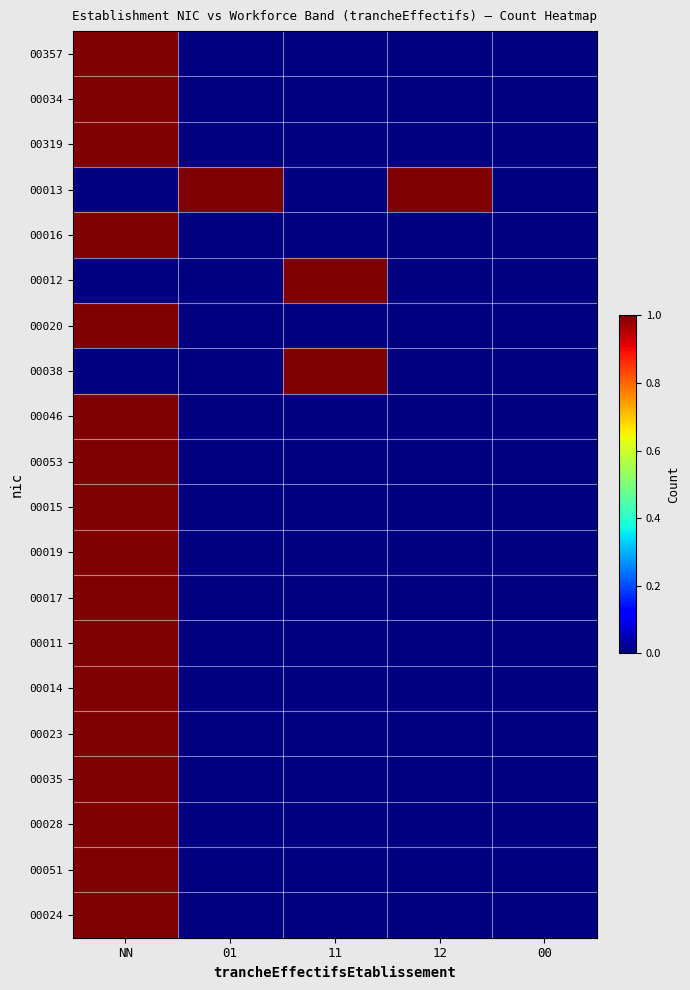

What is the difference between the maximum and minimum values in the 00017 series?

1